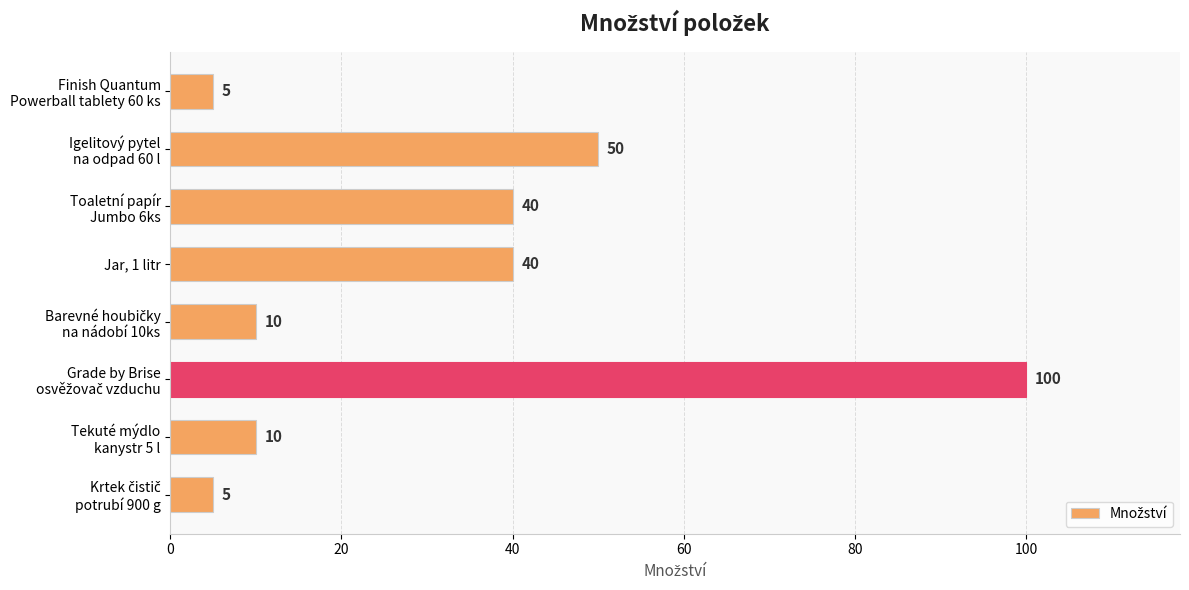

What is the difference between the maximum and minimum values?

95